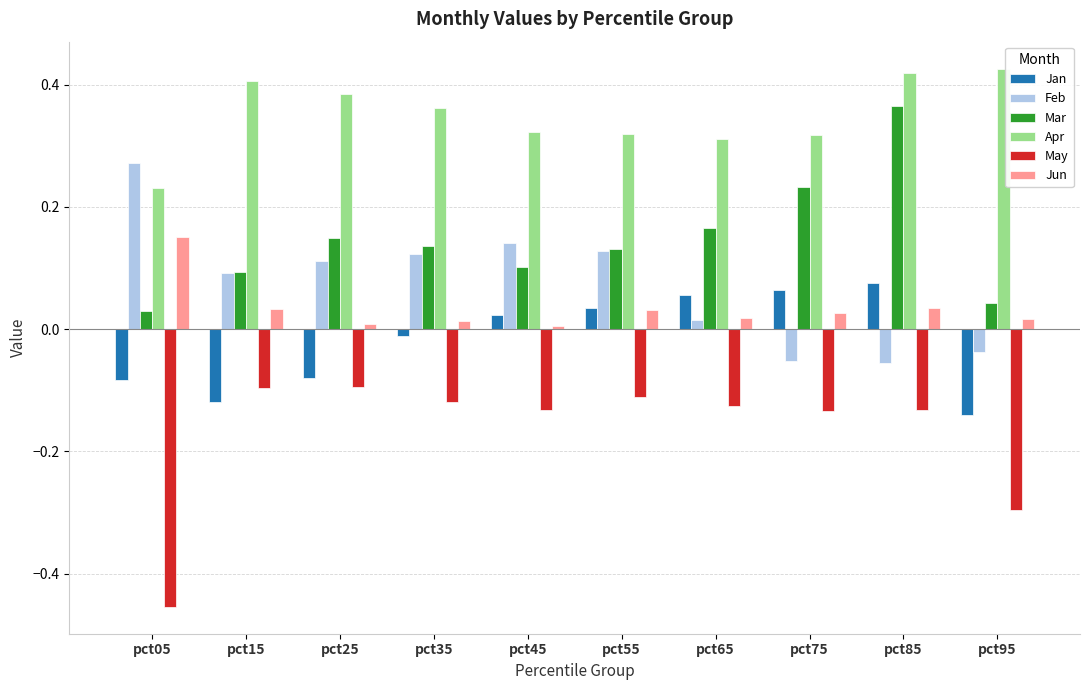

Which category has the lowest value across all series?

pct05